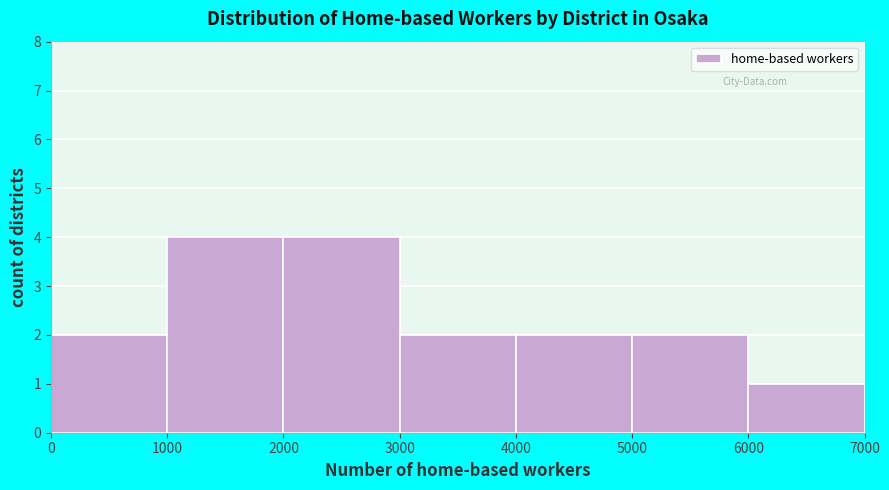

Reading left to right, transcribe this chart: for each bar, give the range it covers on the x-axis and its height. The values are not printed on the chart, so give them approximately, as read against the axis.

0 to 1000: 2
1000 to 2000: 4
2000 to 3000: 4
3000 to 4000: 2
4000 to 5000: 2
5000 to 6000: 2
6000 to 7000: 1